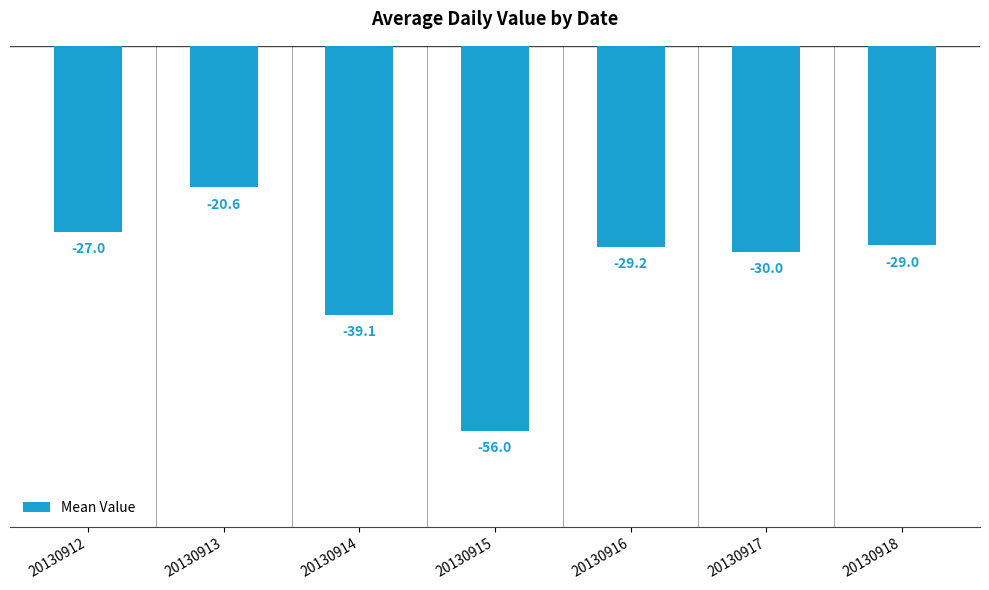

Reading right to left, list all the values displayed in this chart.

20130918=-29.0	20130917=-30.0	20130916=-29.2	20130915=-56.0	20130914=-39.1	20130913=-20.6	20130912=-27.0